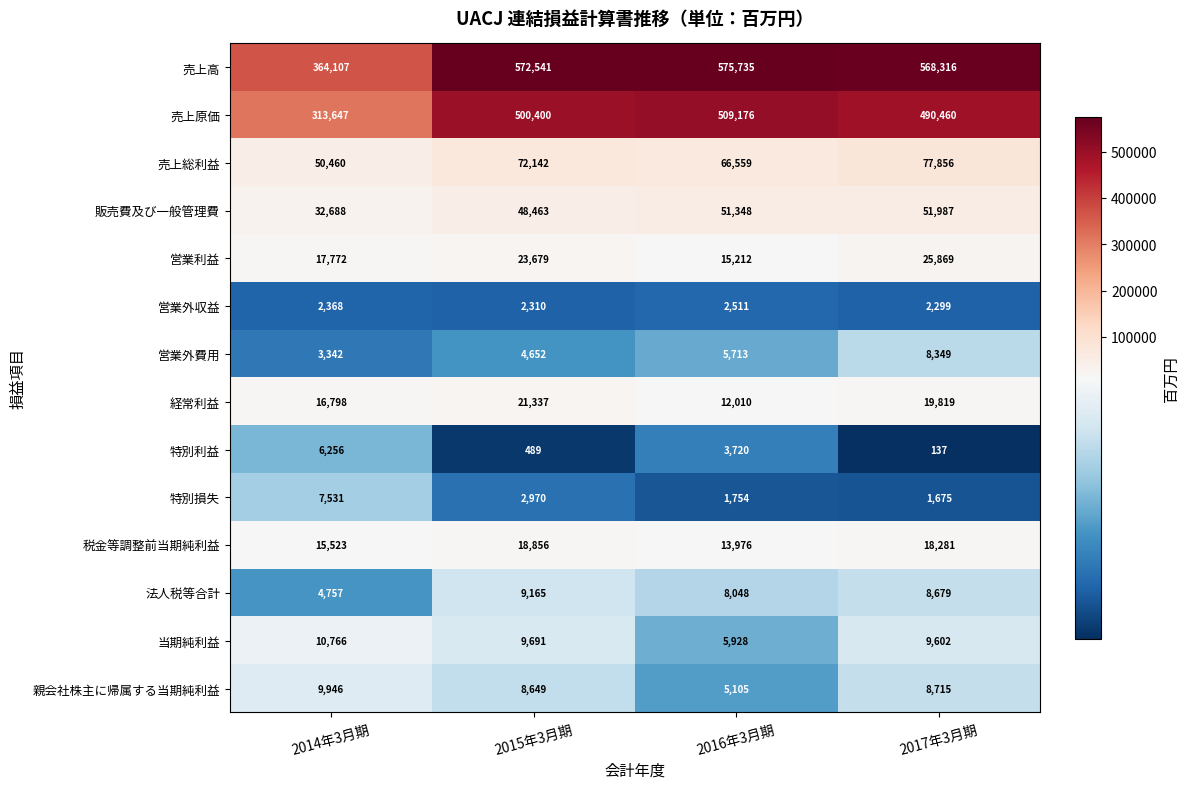

At which label is 特別損失 closest to 4603?

2015年3月期